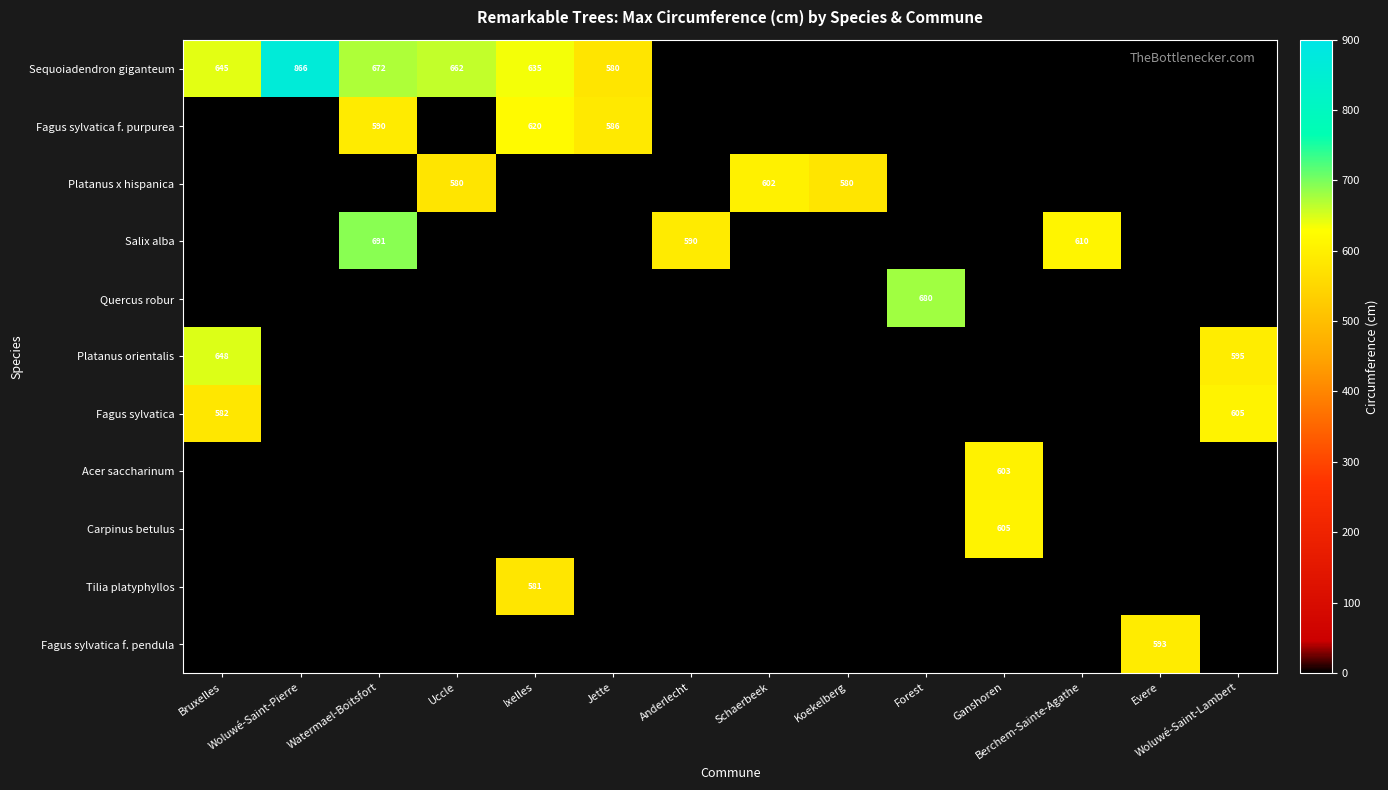

How many values in Fagus sylvatica f. purpurea are above zero?

3